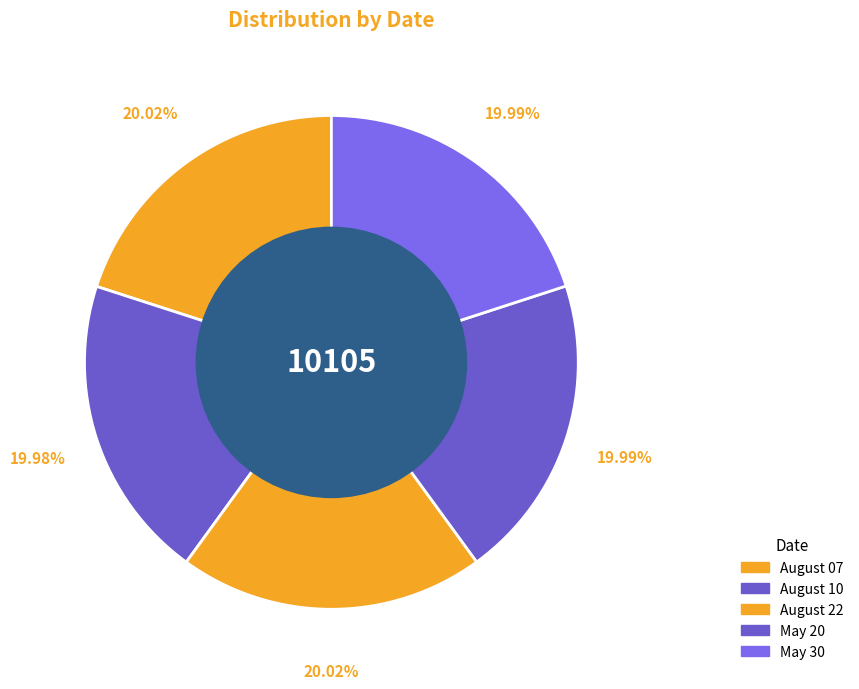

Does any single category account for the majority?

No